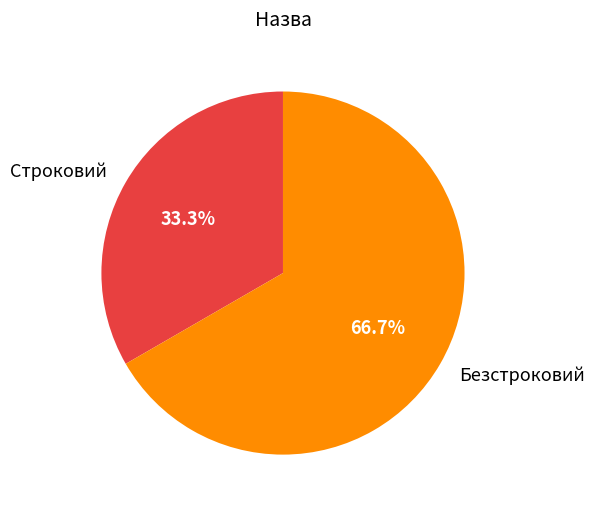

Combined, do Безстроковий and Строковий account for over 50%?

Yes